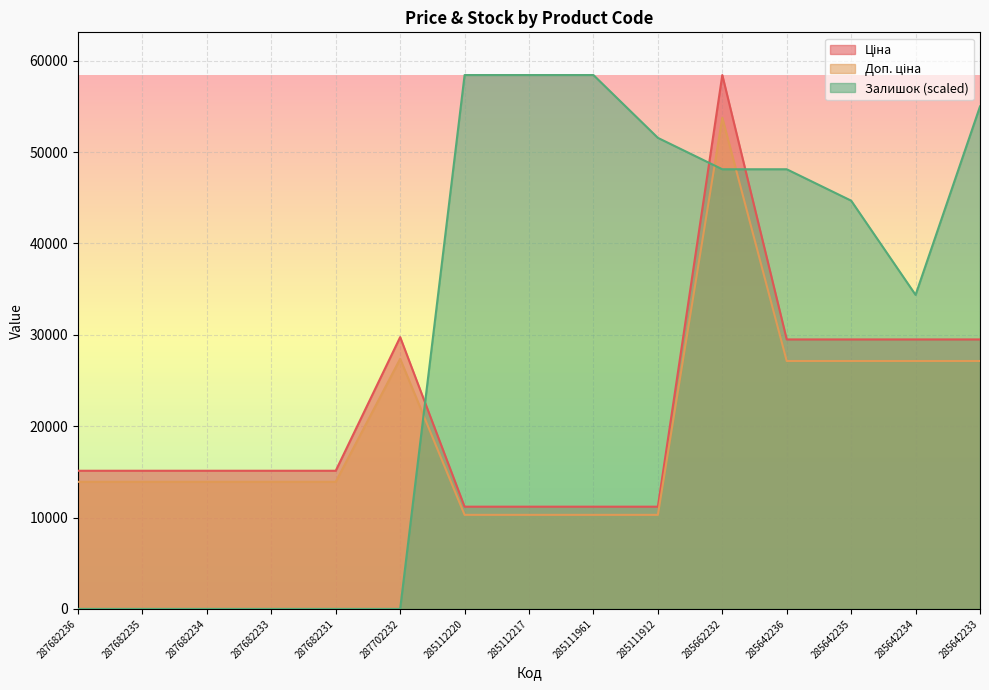

At which label does Ціна first exceed 15120?

287702232